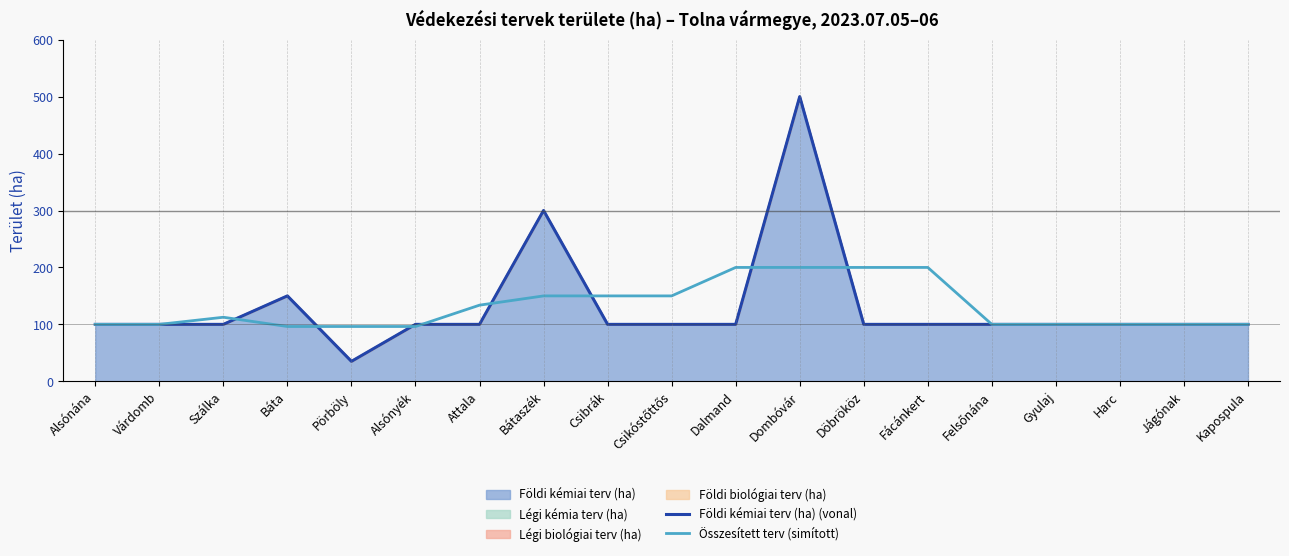

Rank the series at Várdomb from lowest to highest value.

Földi kémiai terv (ha) (vonal), Összesített terv (simított)